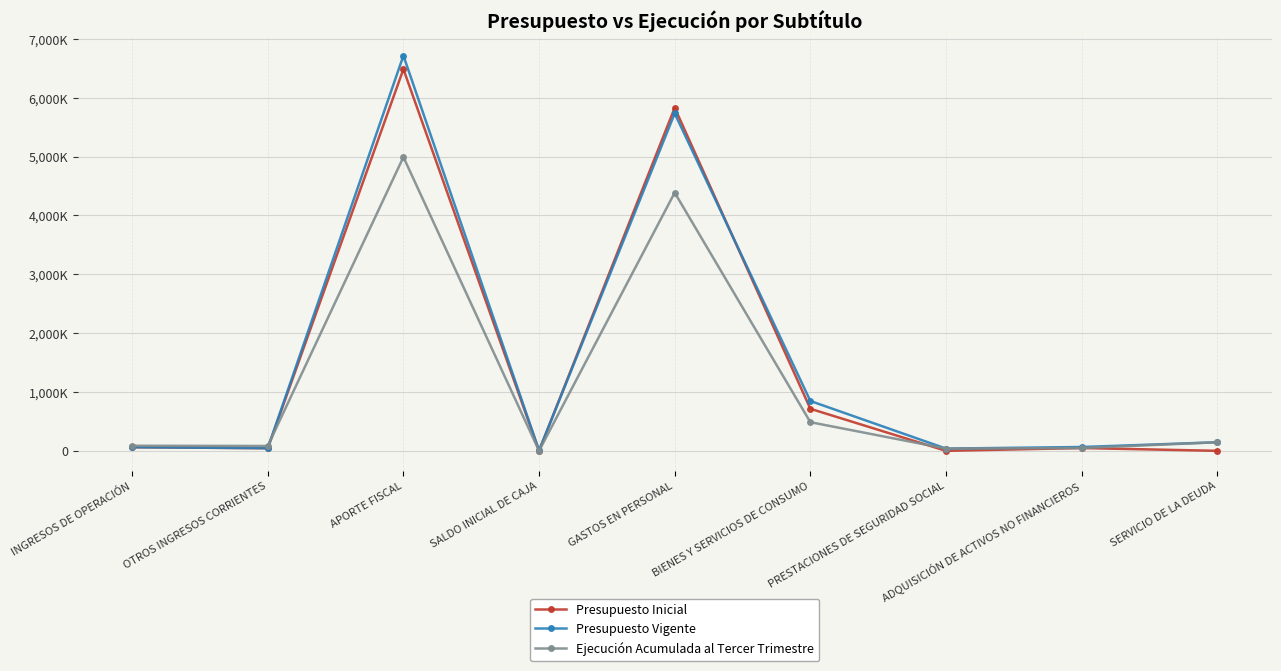

The value of Presupuesto Vigente at SALDO INICIAL DE CAJA is 6804. True or false?

True